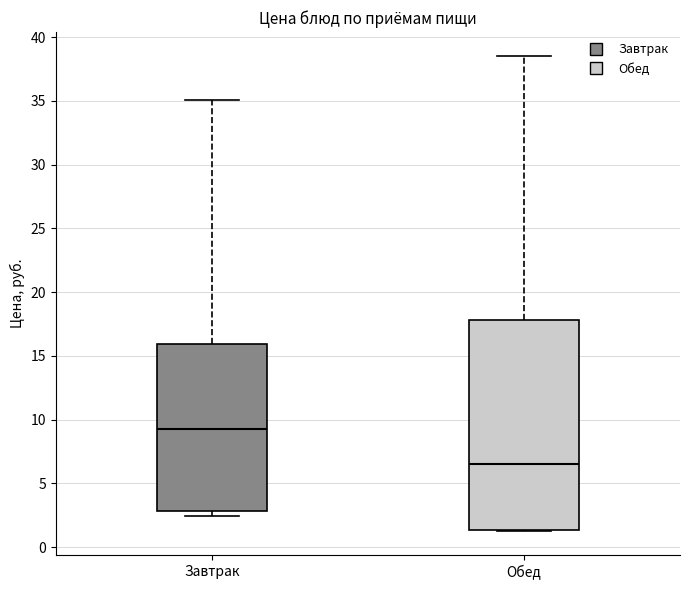

Reading left to right, read every box against the y-axis: the position of its median line, the range the box covers, and the ends of its whiskers. The values are not printed on the chart, so give them approximately, as read against the axis.

Завтрак: median 9.0, box 3.0 to 16.0, whiskers 2.5 to 35.0
Обед: median 6.5, box 1.5 to 18.0, whiskers 1.0 to 38.5